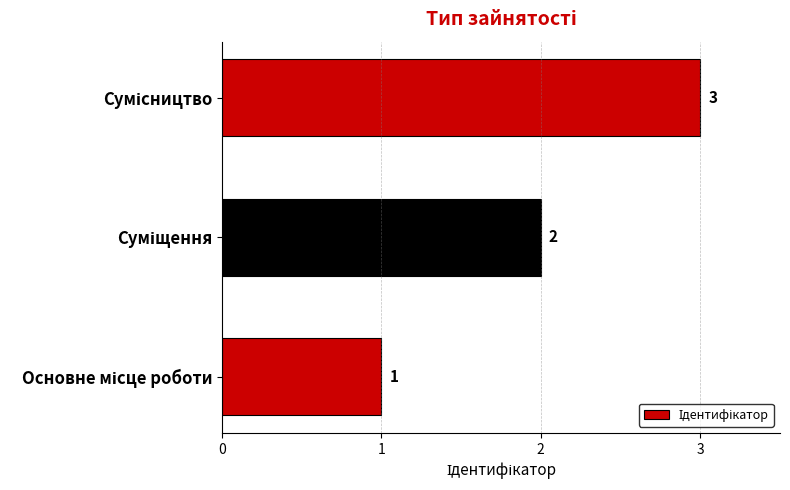

How many bars are there in total?

3